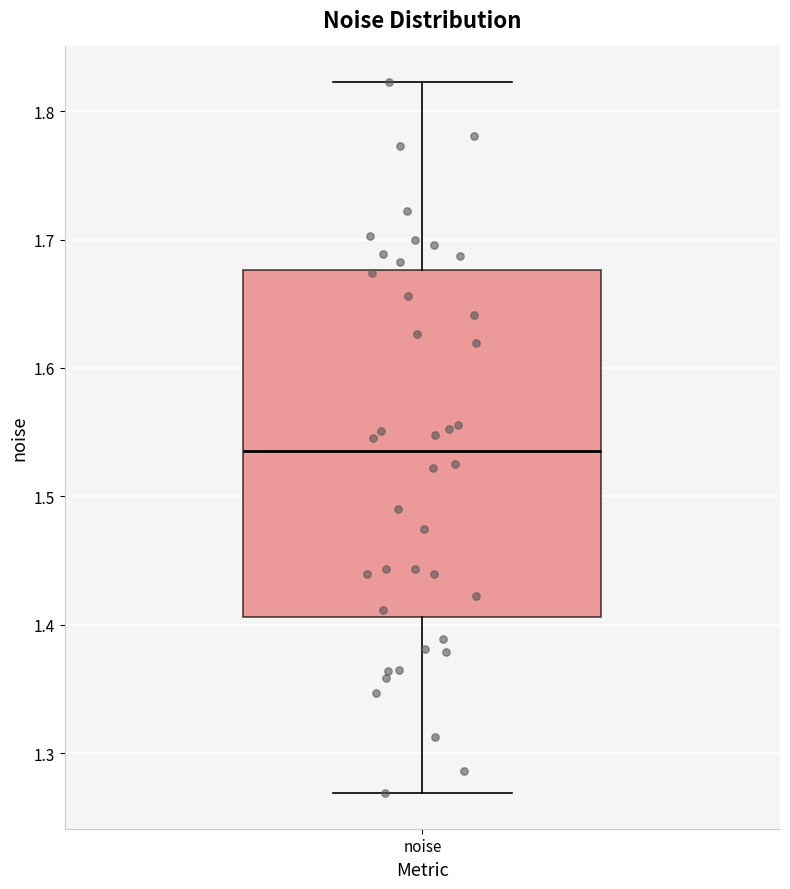

Where does the lower whisker of the box for noise end on the y-axis? The values are not printed on the chart, so give them approximately, as read against the axis.

1.27